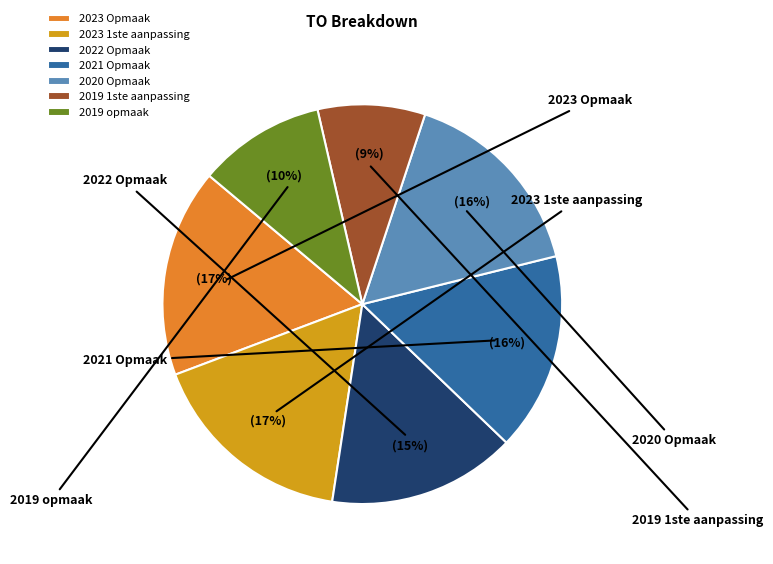

To the nearest percent, what is the difference between the largest and smallest slice percentages?

8%